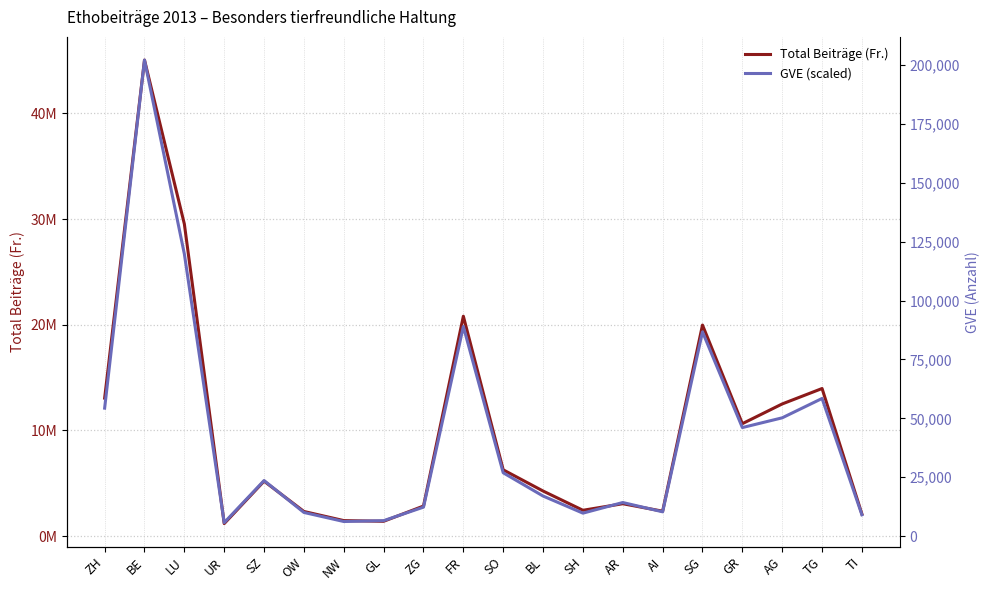

What is the sum of all GVE (scaled) values?

191392754.1